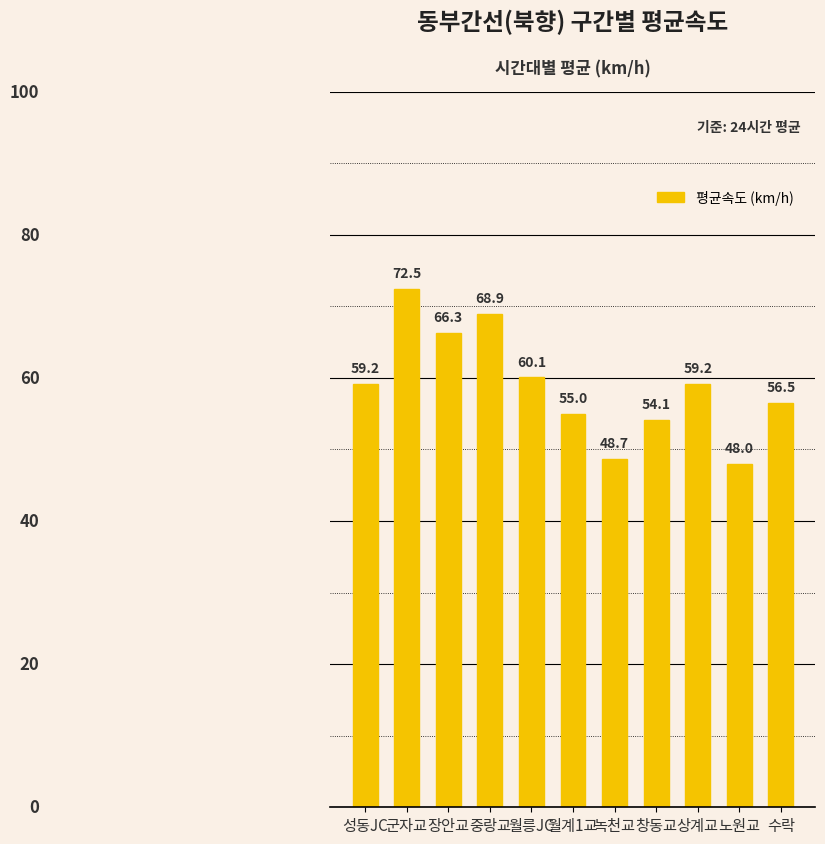

What position from the left is 녹천교?

7